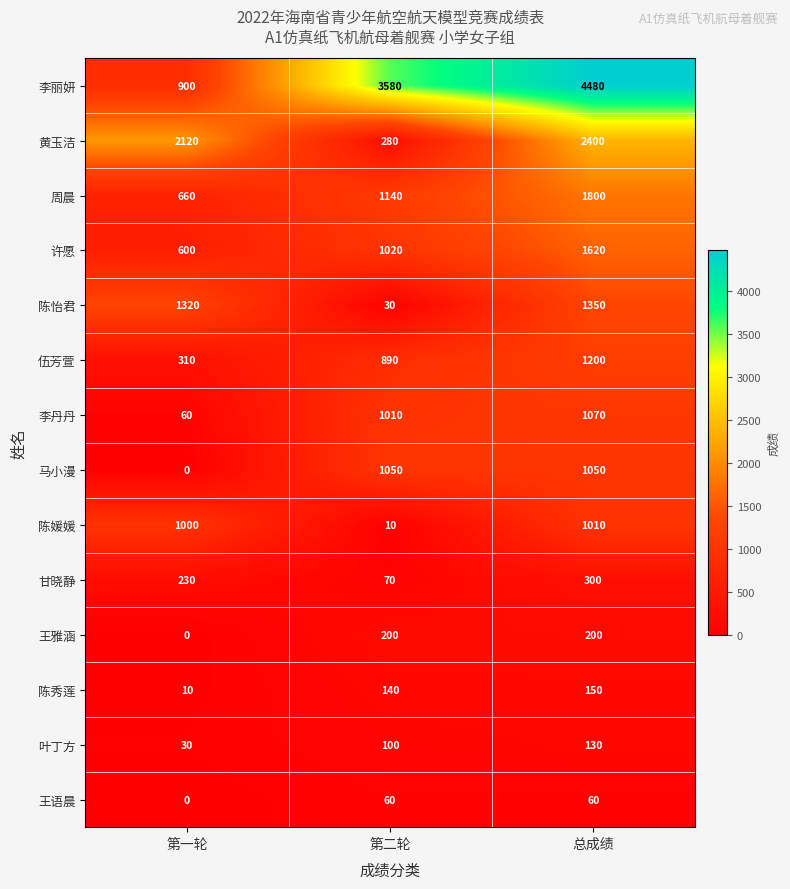

Rank the categories by 李丽妍 value from highest to lowest.

总成绩, 第二轮, 第一轮